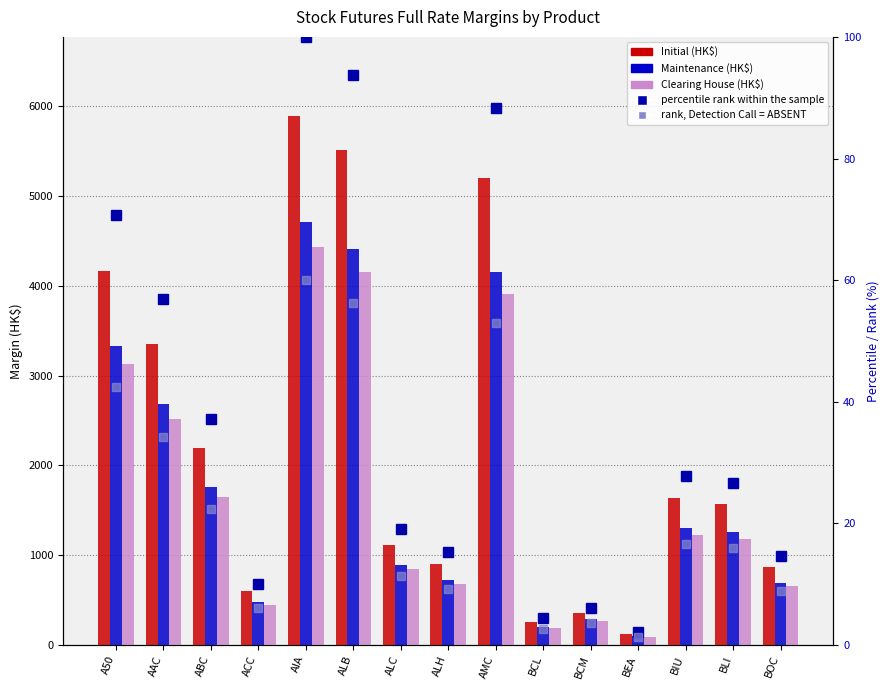

What are all the series names shown in the legend?

Initial (HK$), Maintenance (HK$), Clearing House (HK$), percentile rank within the sample, rank, Detection Call = ABSENT